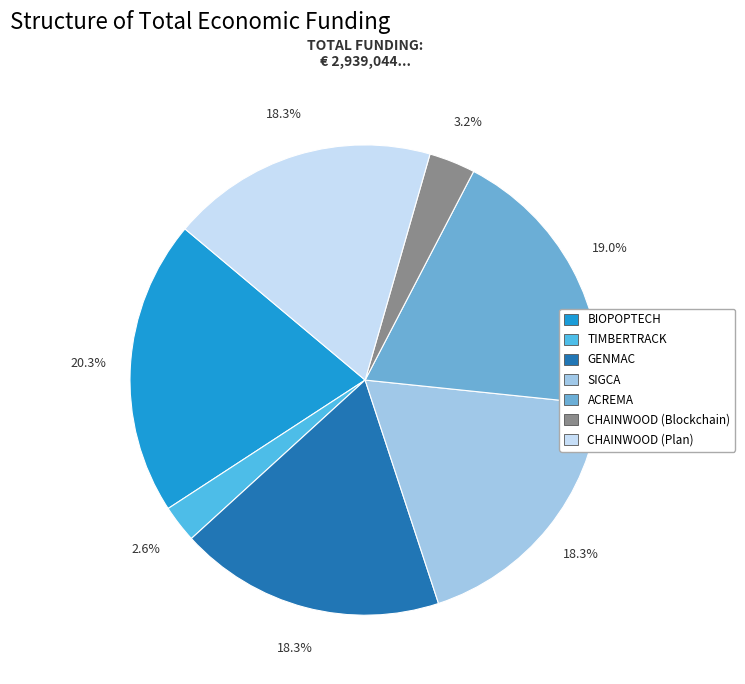

To the nearest percent, what is the combined percentage of CHAINWOOD (Blockchain) and ACREMA?

22%